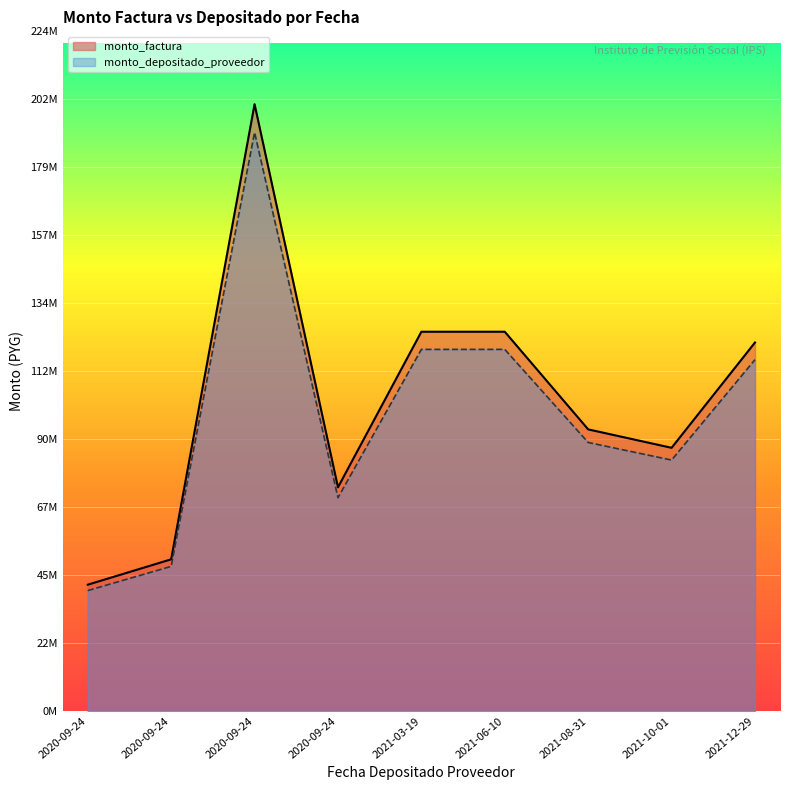

The monto_depositado_proveedor series shows 190681896 at 2020-09-24. True or false?

True